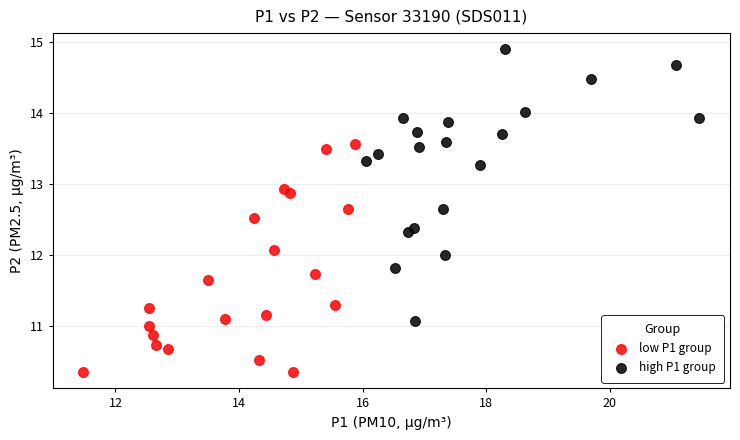

Which series has the widest spread of Y values?

high P1 group